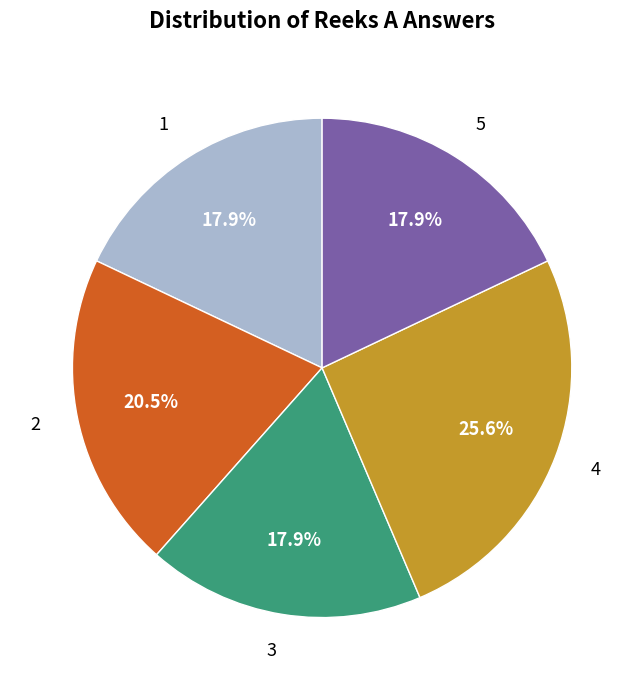

Which slice is the largest?

4